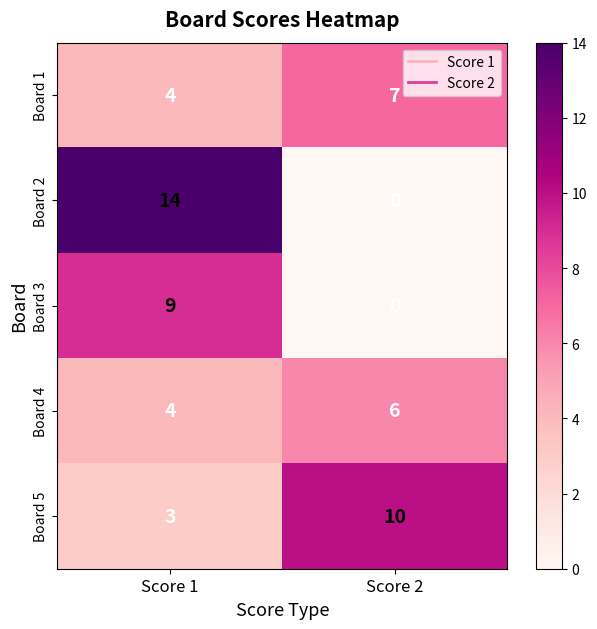

Which series has the widest spread of values?

Board 2